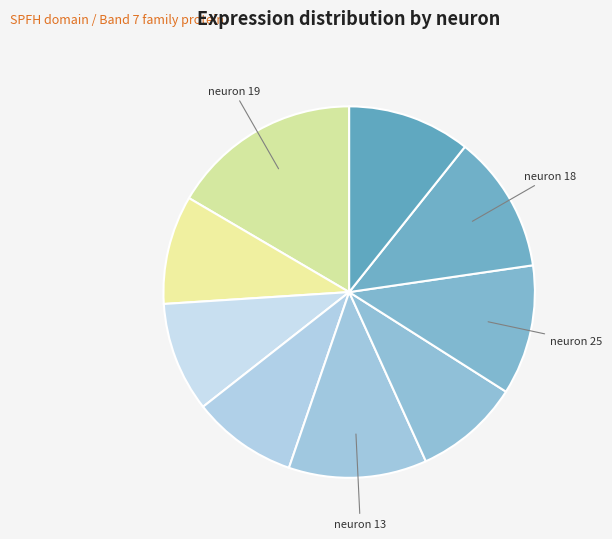

Count the number of slices in the pie.

9